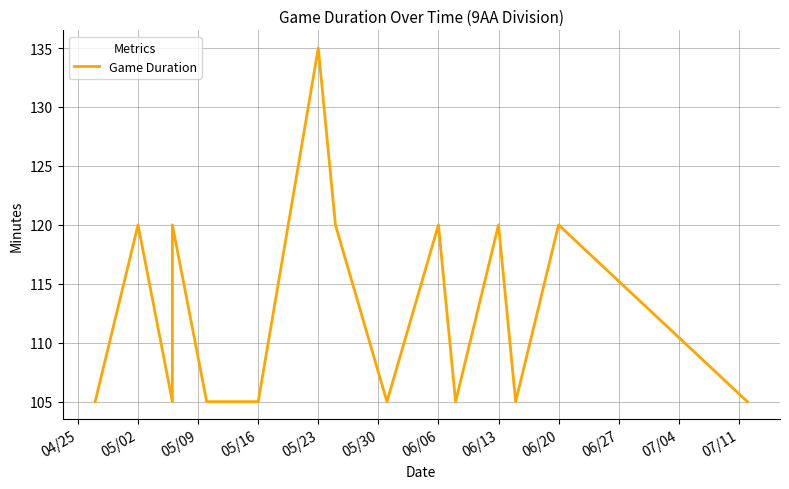

What is the value of the 12th point from the left?

120